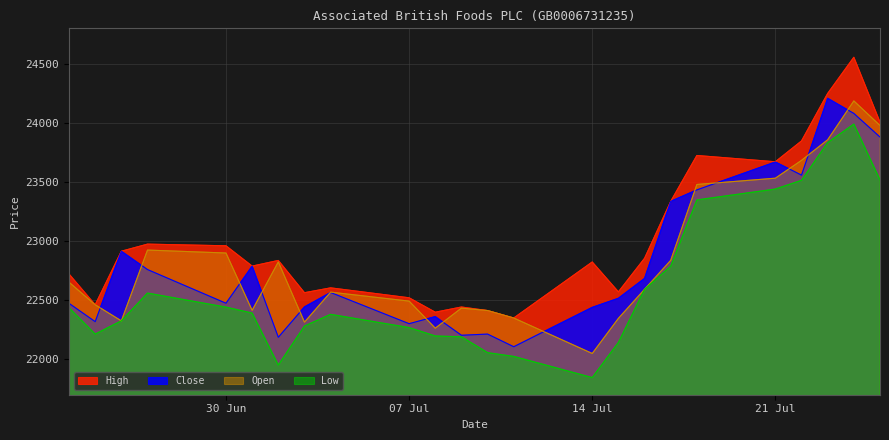

How many lines are shown in the chart?

4